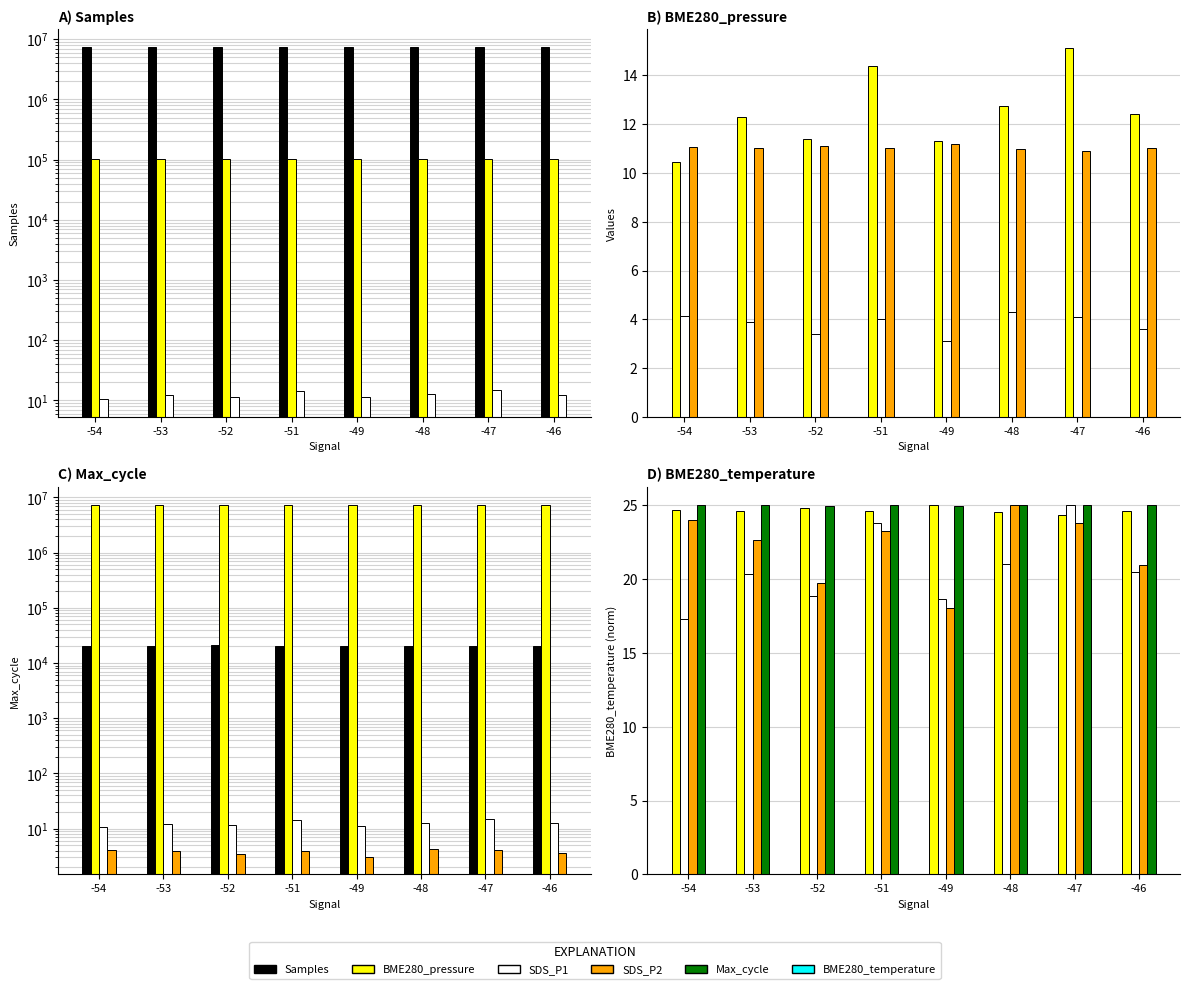

What are all the series names shown in the legend?

Samples, BME280_pressure, SDS_P1, SDS_P2, BME280_temperature, Max_cycle